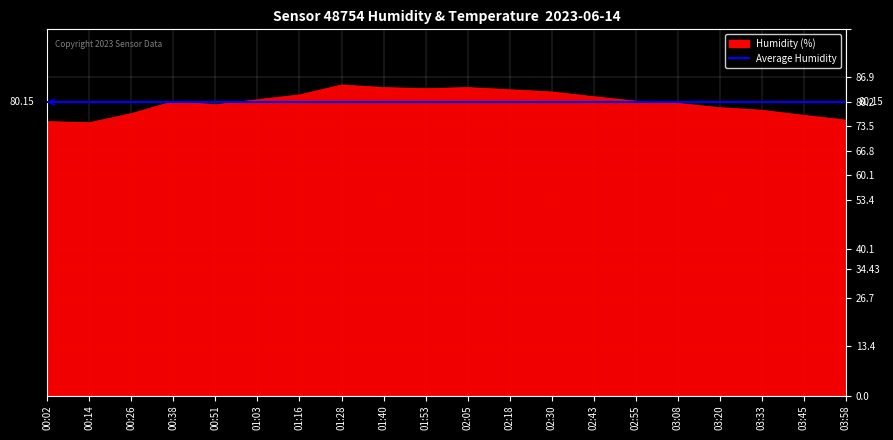

What is the change in value from 02:43 to 03:20?

-3.0